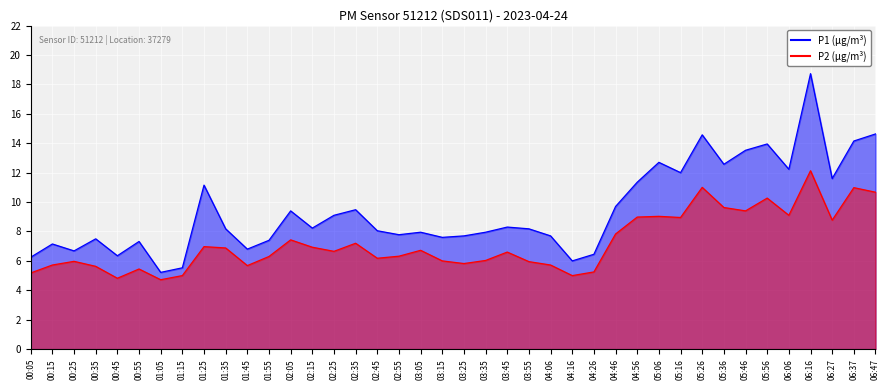

True or false: P1 and P2 intersect in this chart.

False